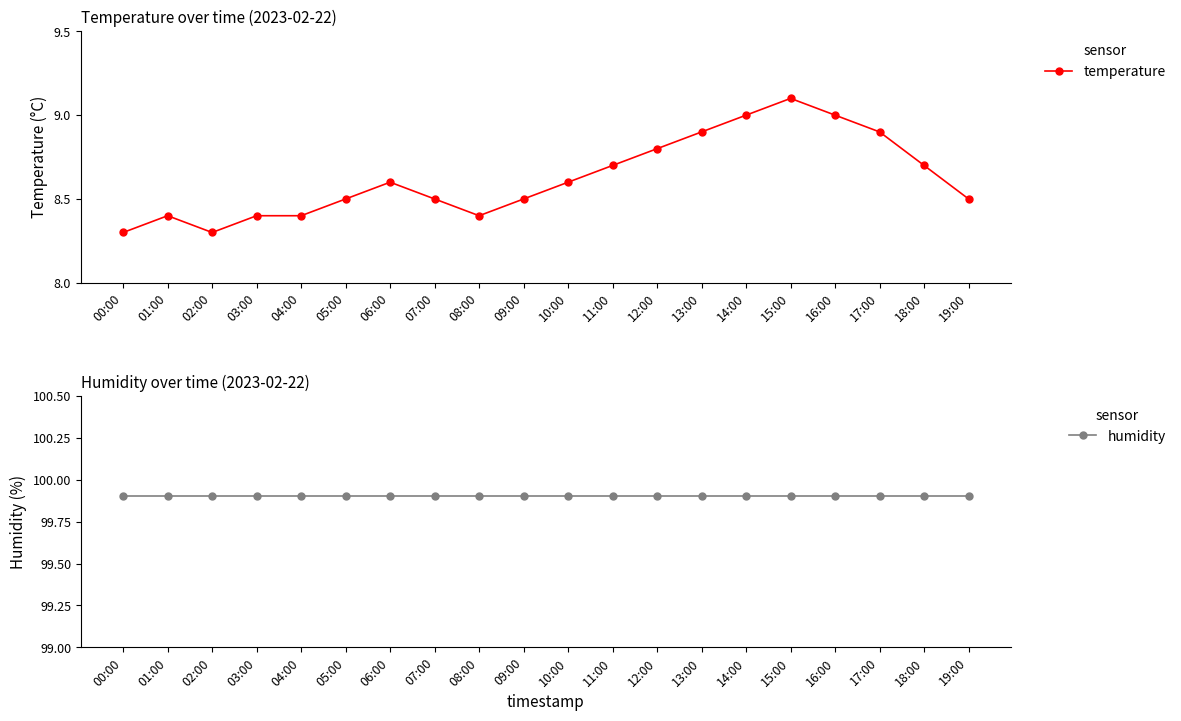

What is the value of the humidity point at the 5th from the left?

99.9